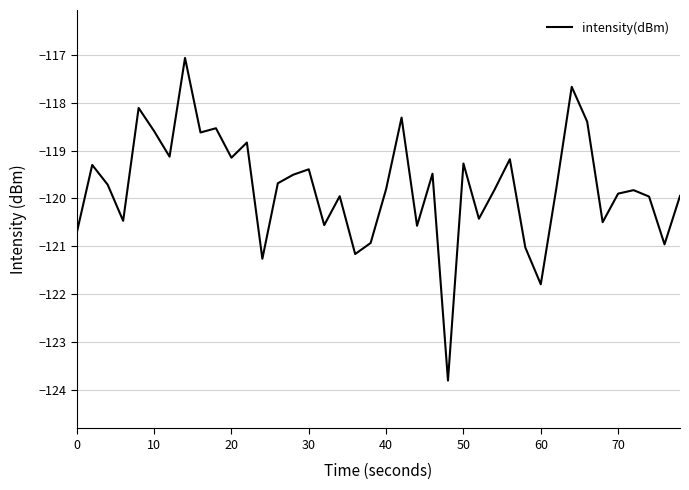

Is this an area chart (filled region under the line)?

No